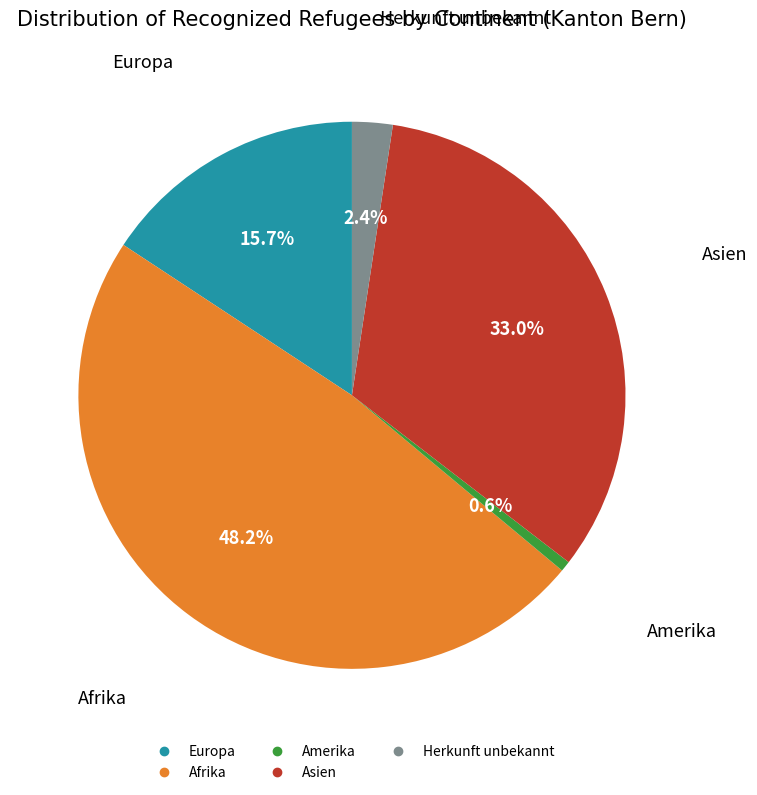

Is it true that Afrika is 48% of the pie?

True